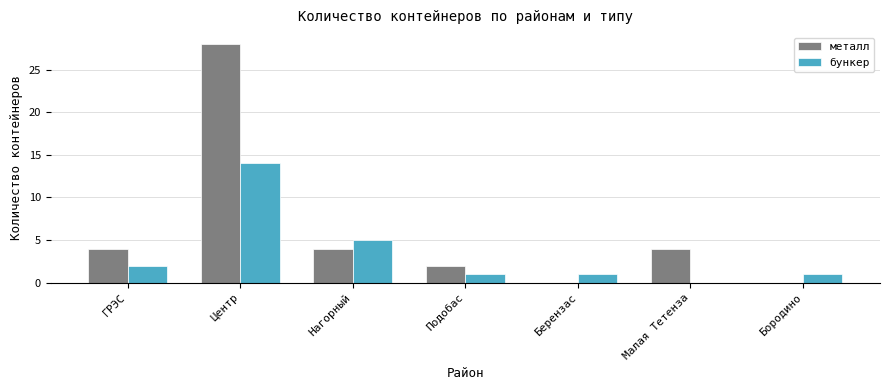

What is the sum of all бункер values?

24